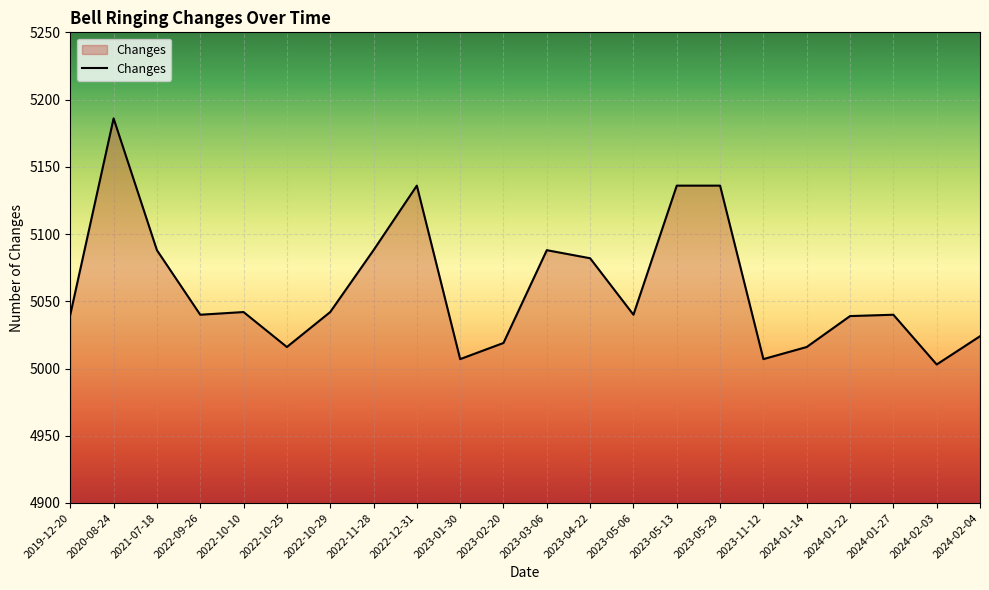

What is the difference between the values at 2024-02-03 and 2023-03-06?

85